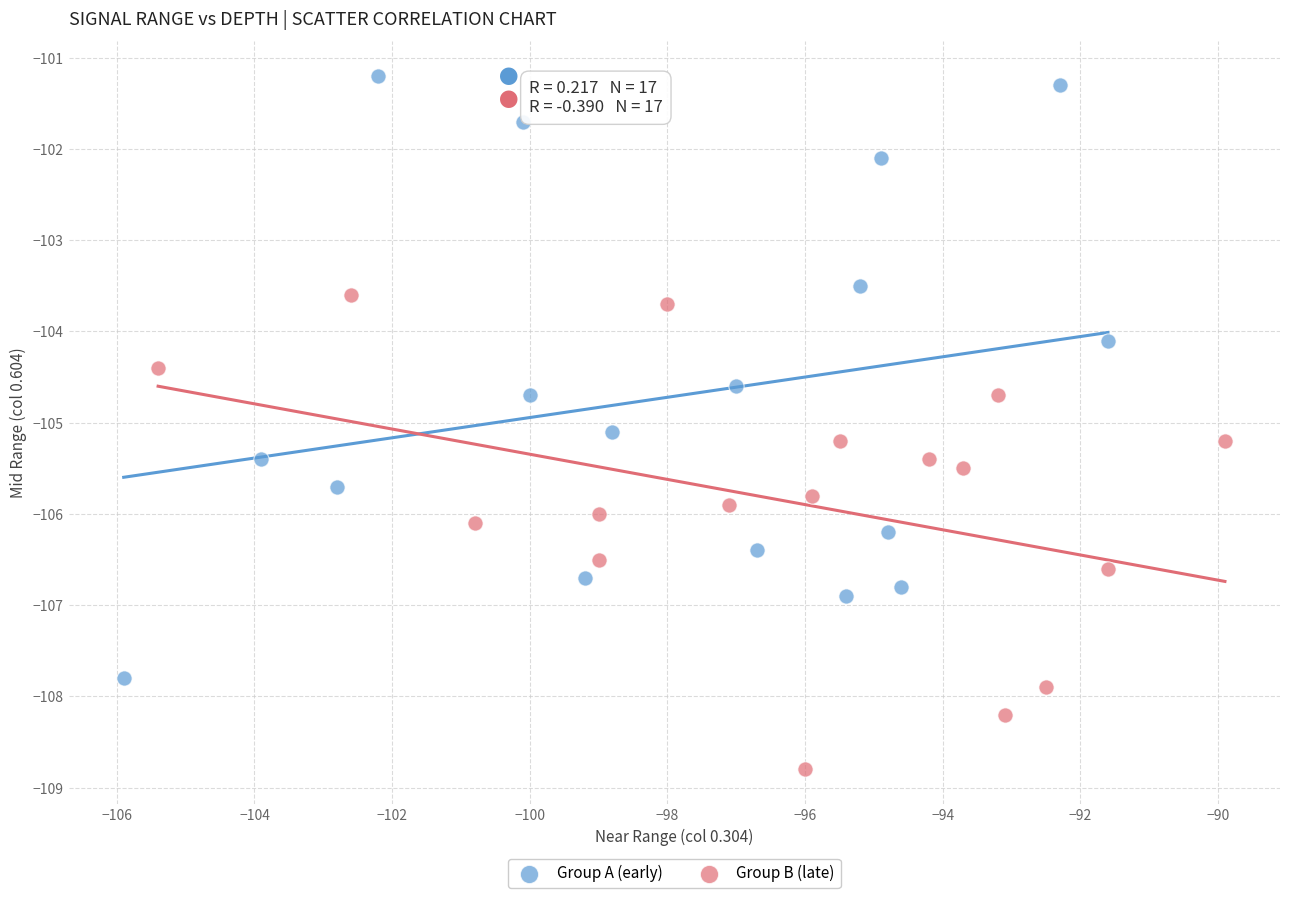

Which series has the widest spread of Y values?

Group A (early)